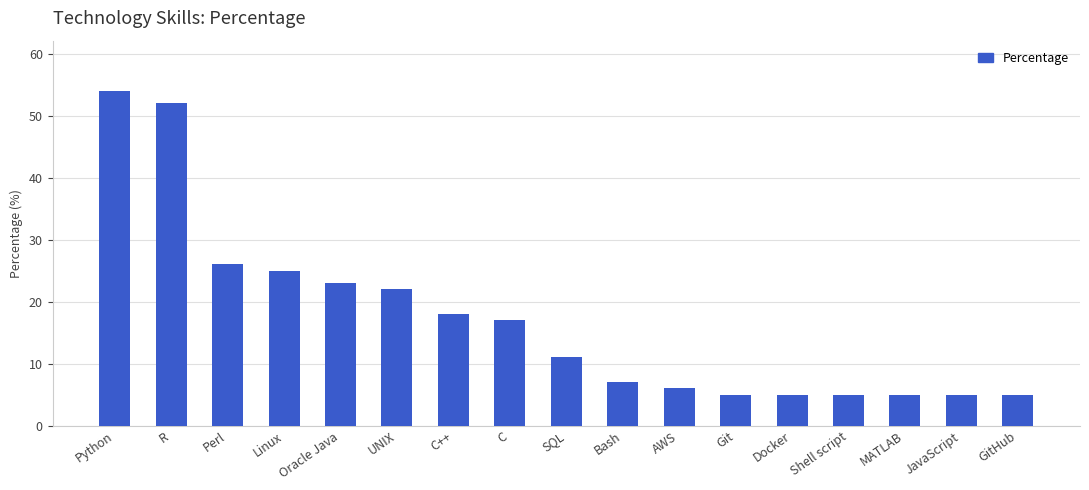

What is the label of the 1st bar from the right?

GitHub